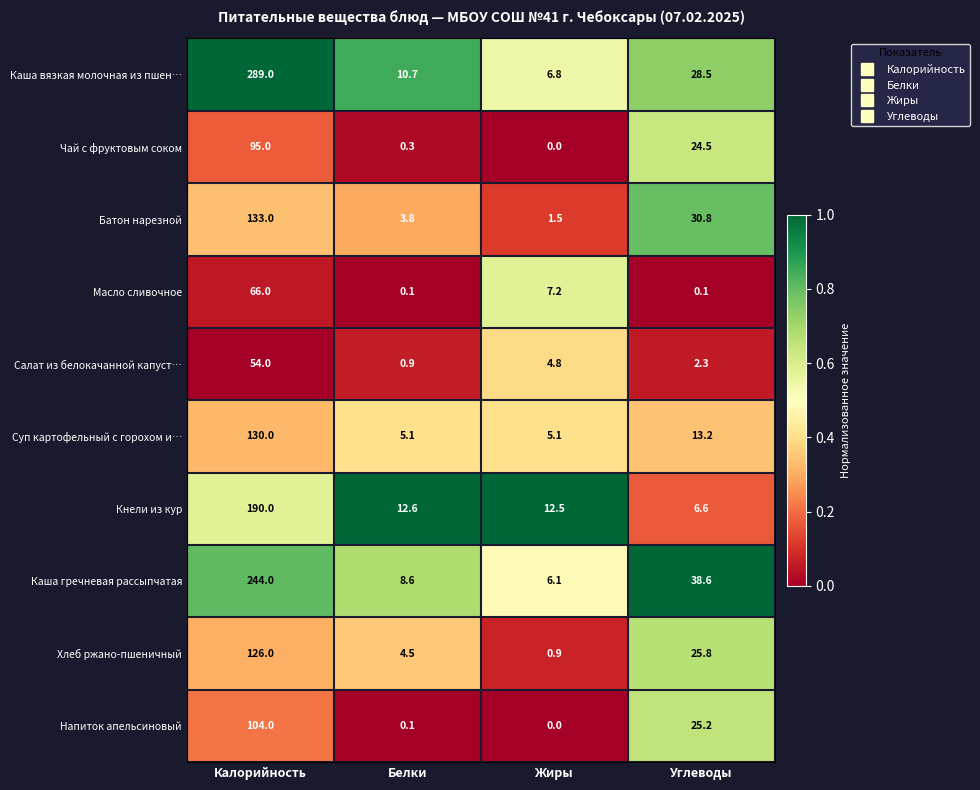

True or false: Суп картофельный с горохом и… has a value of 5.1 at Жиры.

True